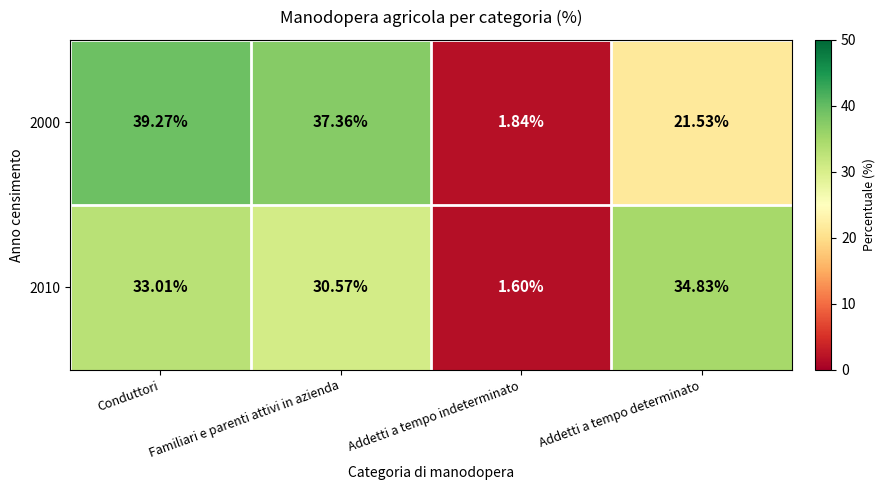

Which category has the highest value across all series?

Conduttori